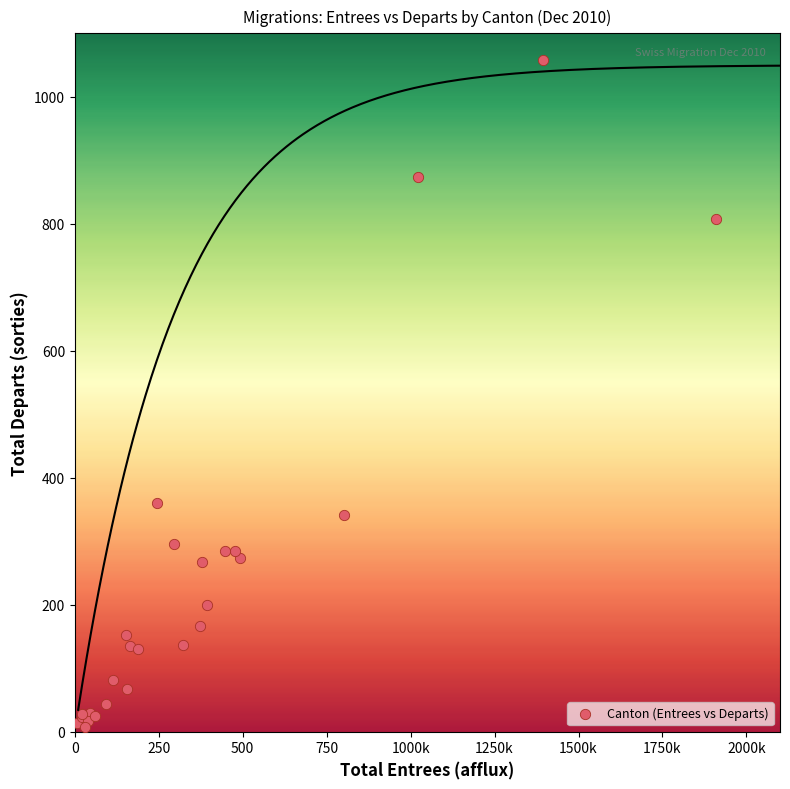

What Y value in the scatter plot is closest to 532?

361